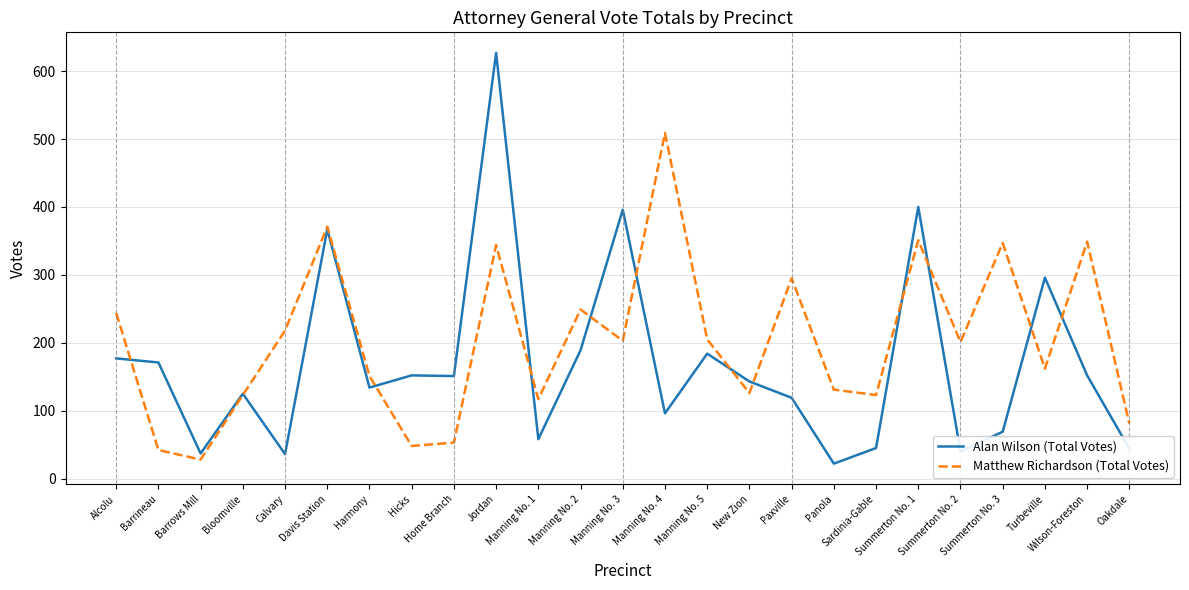

Which series changed the most between Jordan and Manning No. 1?

Alan Wilson (Total Votes)